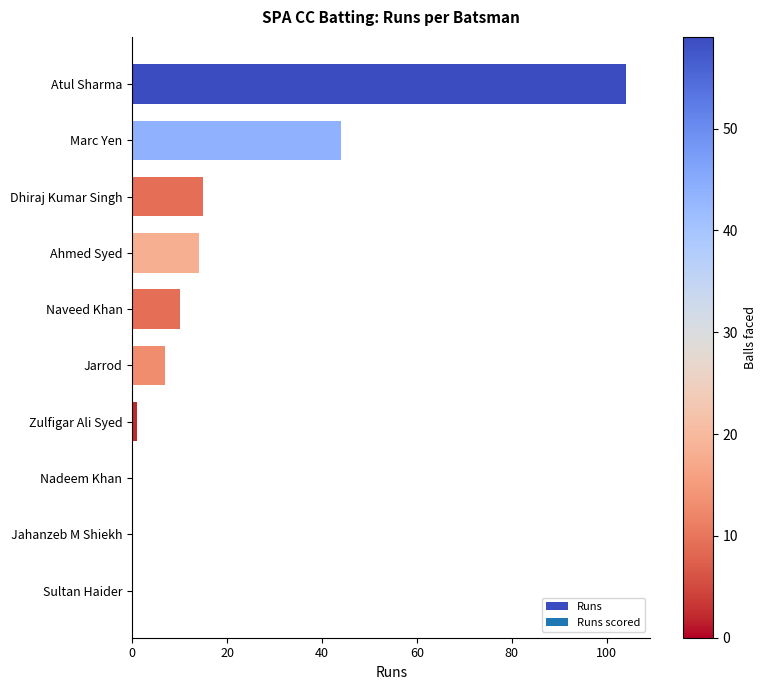

Reading bottom to top, extract all data points from this chart.

Sultan Haider=0	Jahanzeb M Shiekh=0	Nadeem Khan=0	Zulfigar Ali Syed=1	Jarrod=7	Naveed Khan=10	Ahmed Syed=14	Dhiraj Kumar Singh=15	Marc Yen=44	Atul Sharma=104